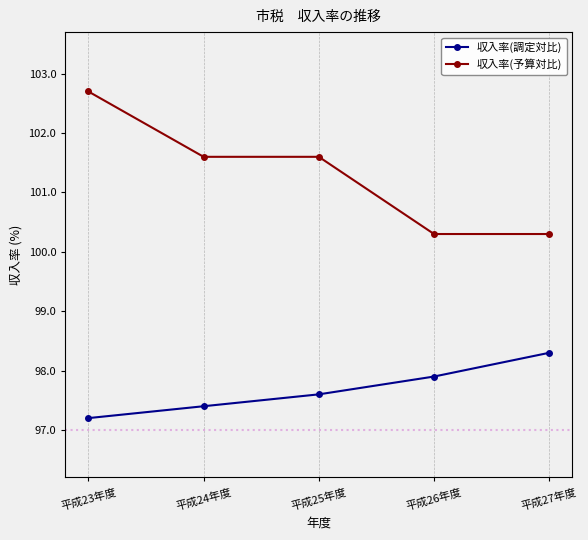

What is the total value across all series at 平成26年度?

198.2